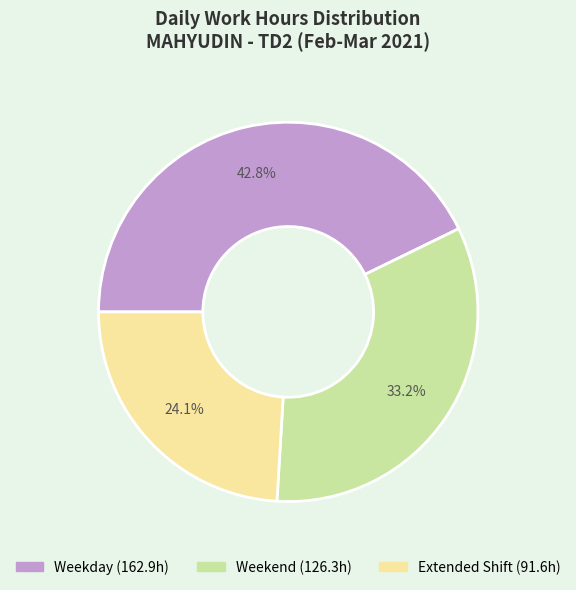

Does any single category account for the majority?

No